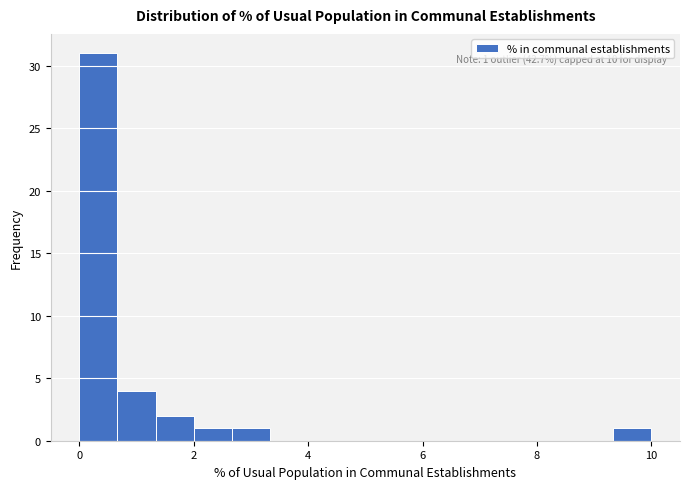

Around what value on the x-axis is the tallest bar? Give the approximate position of its centre, as read against the axis.

0.4